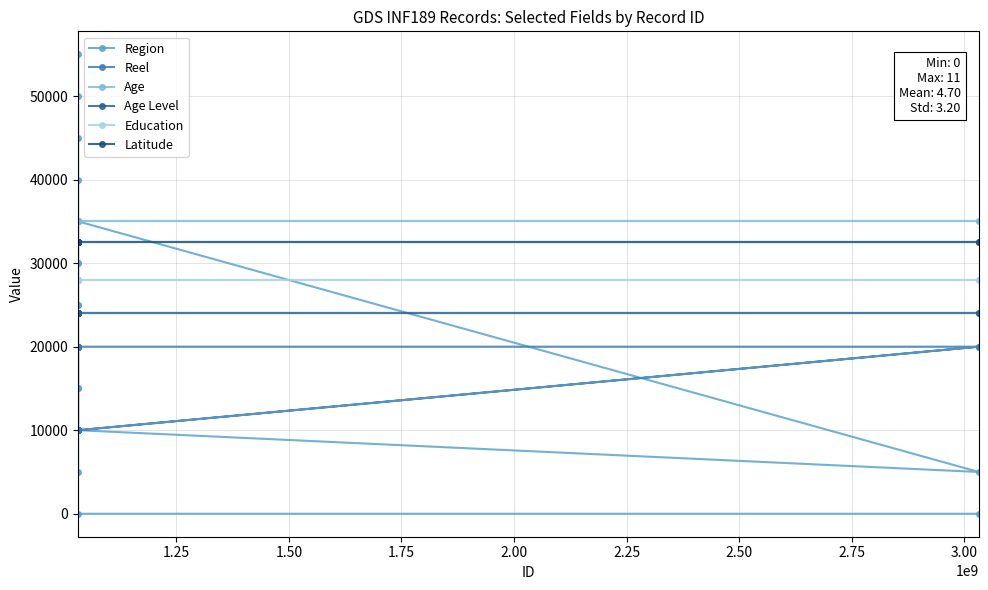

Does the chart display data point markers on the line(s)?

Yes